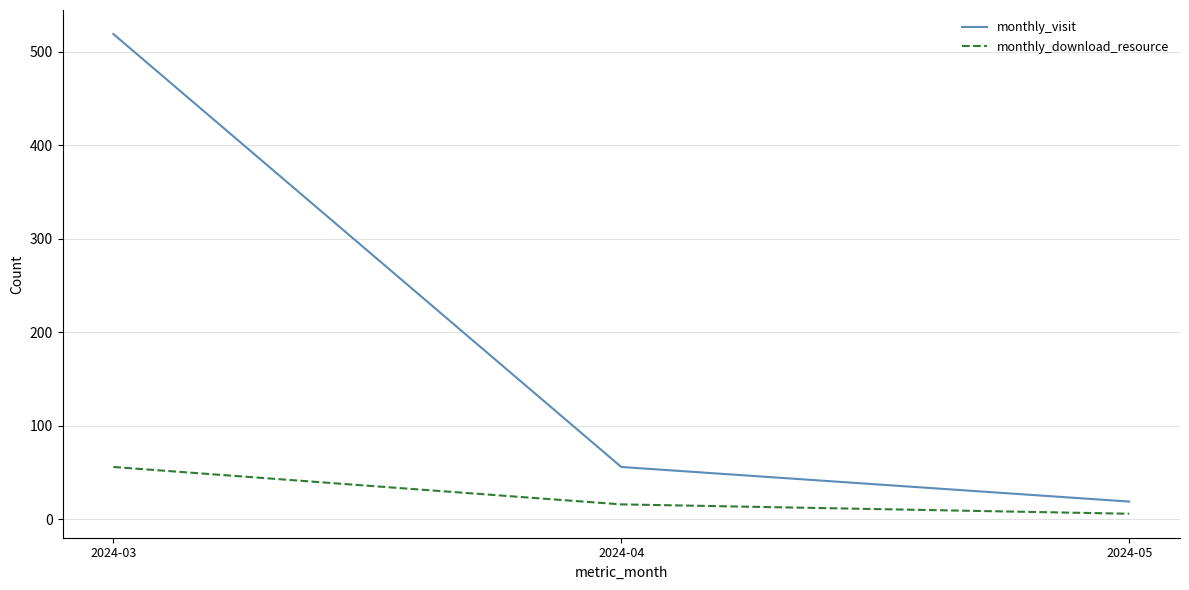

Which series has the widest spread of values?

monthly_visit